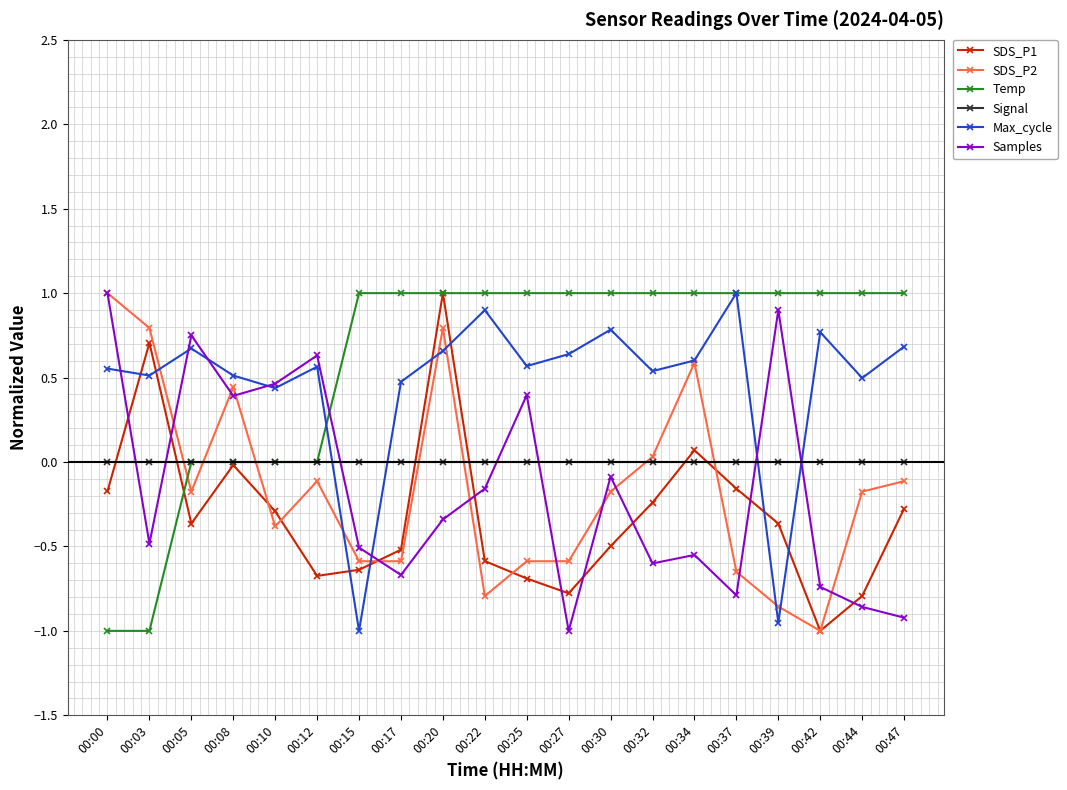

How many values in the Max_cycle series are below 0?

2